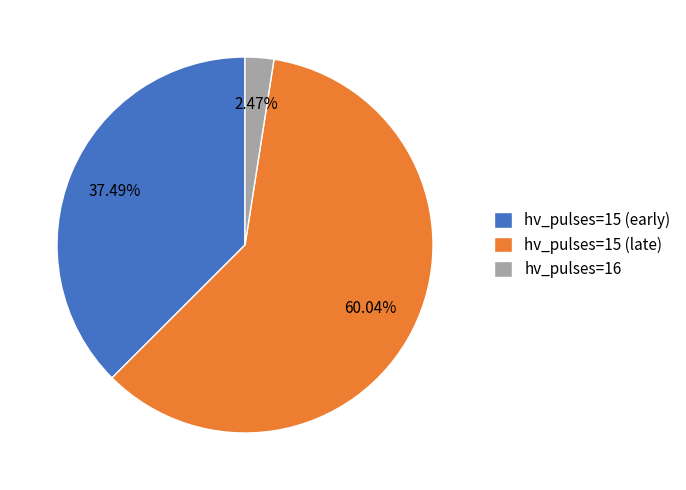

Is the sum of hv_pulses=15 (late) and hv_pulses=16 greater than half?

Yes